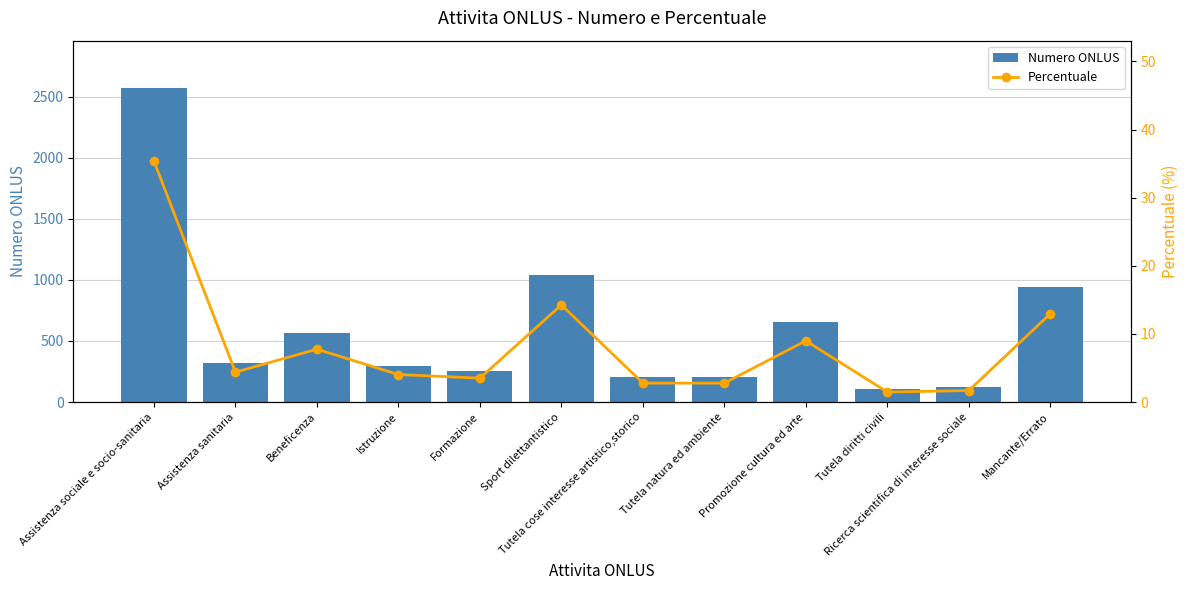

Reading right to left, extract all data points from this chart.

Numero ONLUS: Mancante/Errato=942.0	Ricerca scientifica di interesse sociale=123.0	Tutela diritti civili=107.0	Promozione cultura ed arte=654.0	Tutela natura ed ambiente=202.0	Tutela cose interesse artistico,storico=203.0	Sport dilettantistico=1037.0	Formazione=255.0	Istruzione=294.0	Beneficenza=564.0	Assistenza sanitaria=319.0	Assistenza sociale e socio-sanitaria=2572.0
Percentuale: Mancante/Errato=12.9	Ricerca scientifica di interesse sociale=1.7	Tutela diritti civili=1.5	Promozione cultura ed arte=9.0	Tutela natura ed ambiente=2.8	Tutela cose interesse artistico,storico=2.8	Sport dilettantistico=14.3	Formazione=3.5	Istruzione=4.0	Beneficenza=7.8	Assistenza sanitaria=4.4	Assistenza sociale e socio-sanitaria=35.4